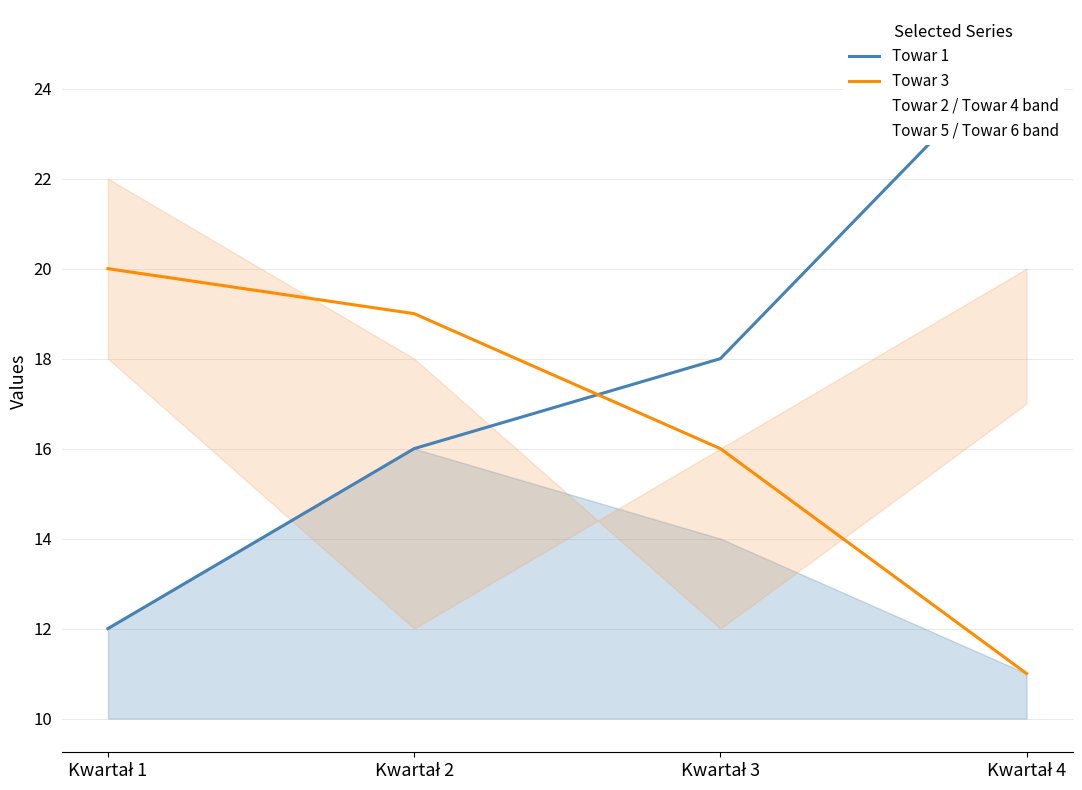

True or false: Towar 3 has more than 1 interior local peaks.

False